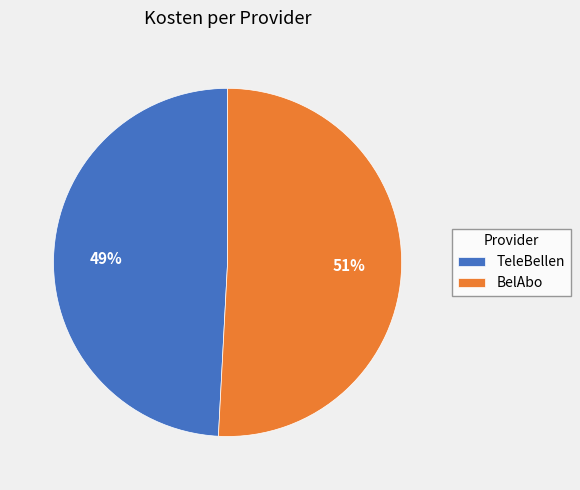

Which category accounts for the majority?

BelAbo